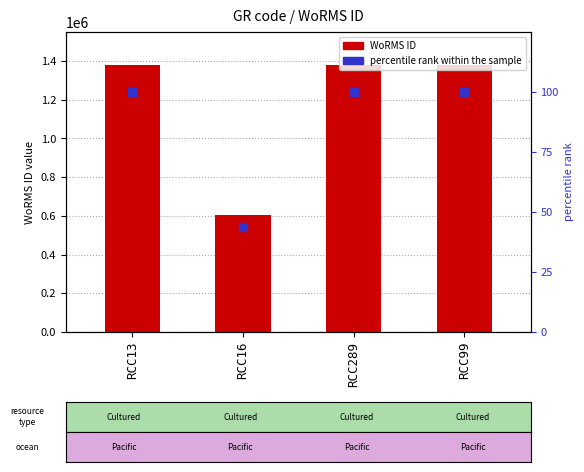

Is the value of percentile rank within the sample at RCC16 greater than the value of WoRMS ID at RCC16?

No